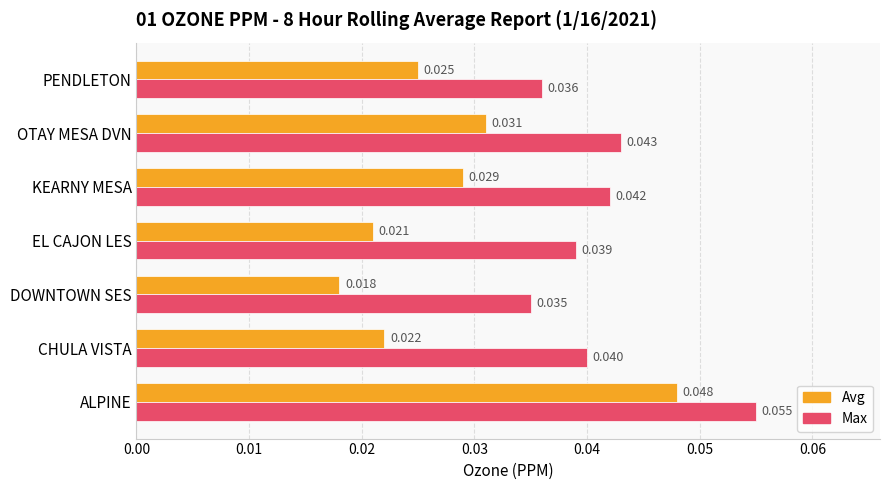

At which label does Avg reach its minimum?

DOWNTOWN SES